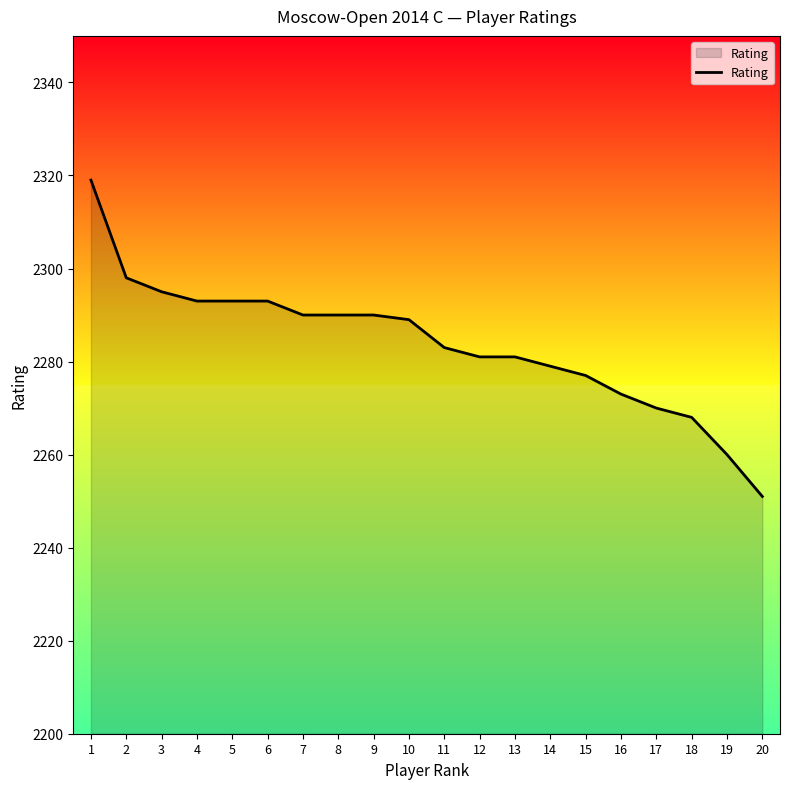

What is the sum of all values?

45673